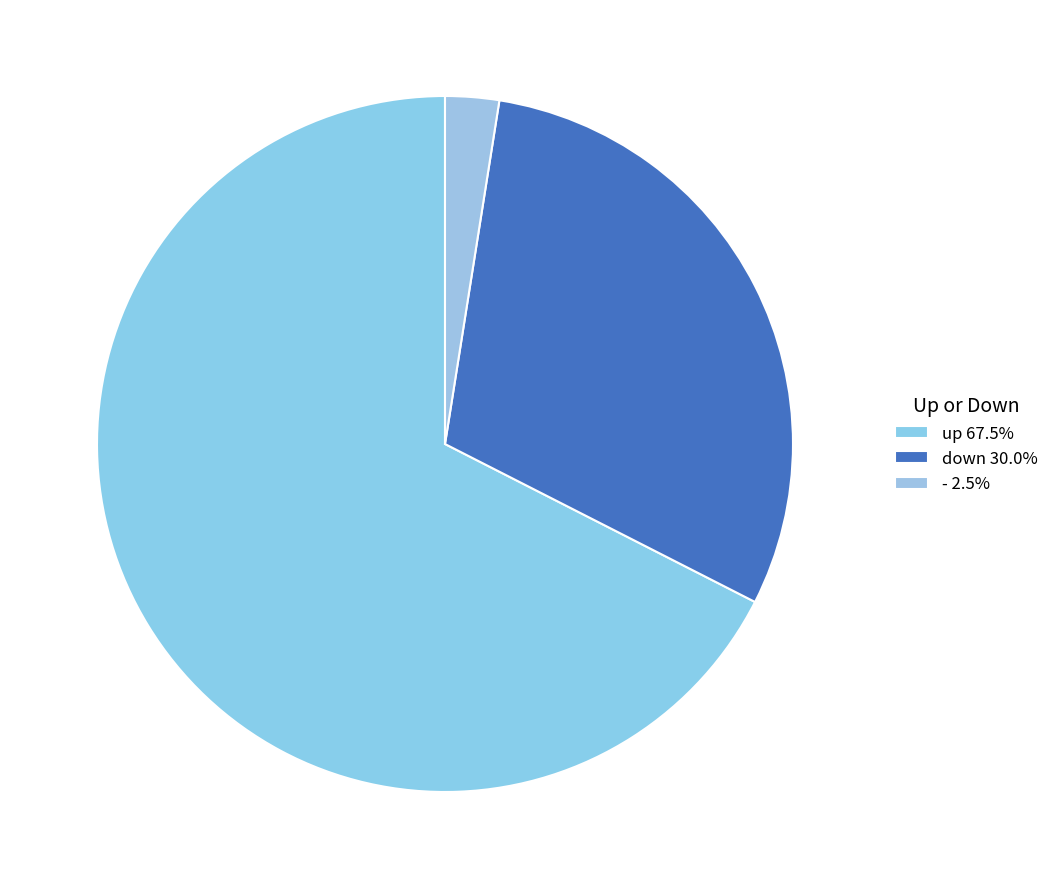

Does up account for over 50% of the chart?

Yes